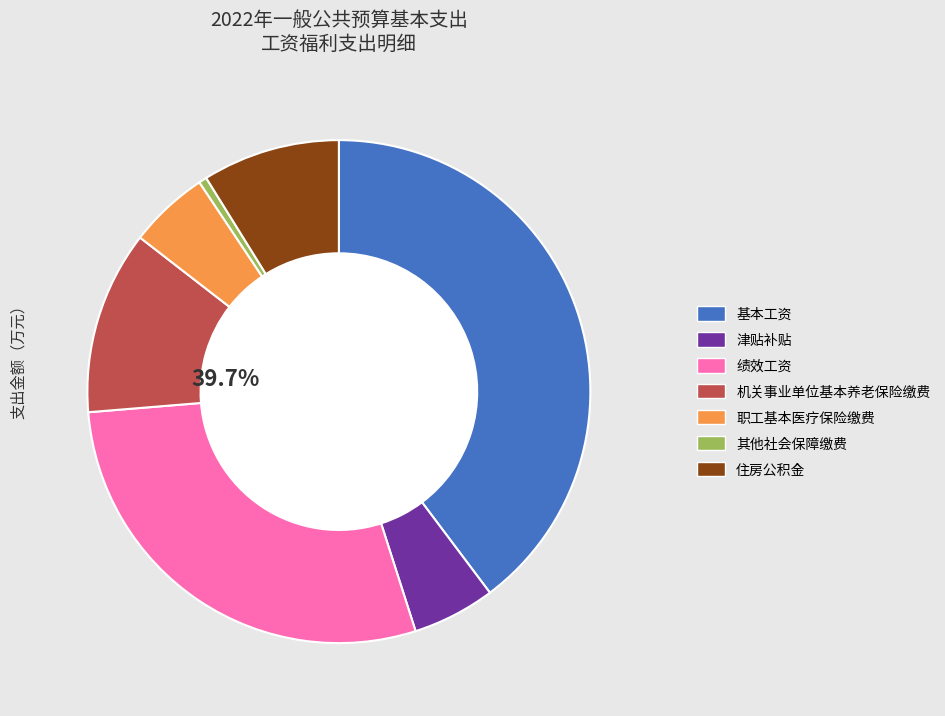

The 机关事业单位基本养老保险缴费 slice represents 1% of the pie. True or false?

False